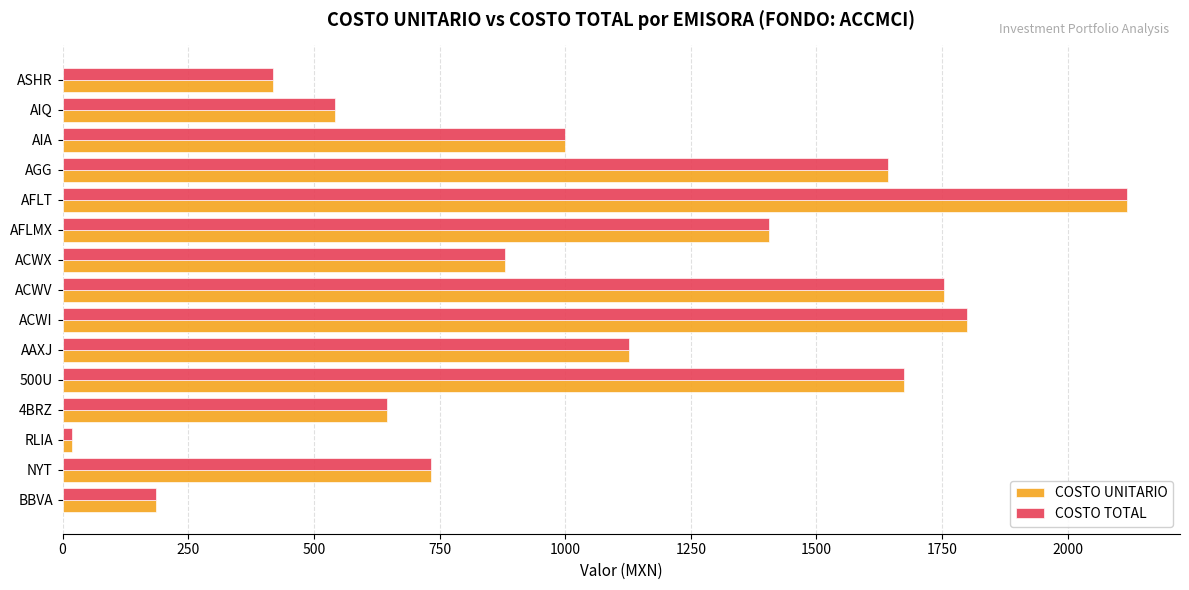

What is the difference between the maximum and minimum values in the COSTO TOTAL series?

2098.8